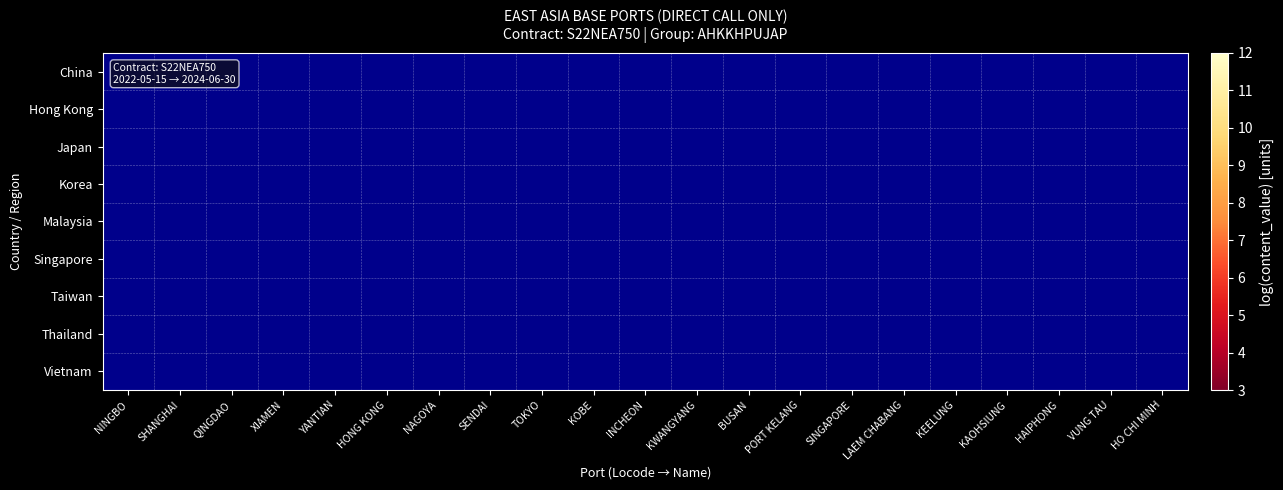

List the series in order of their peak value, lowest first.

China, Hong Kong, Japan, Korea, Malaysia, Singapore, Taiwan, Thailand, Vietnam